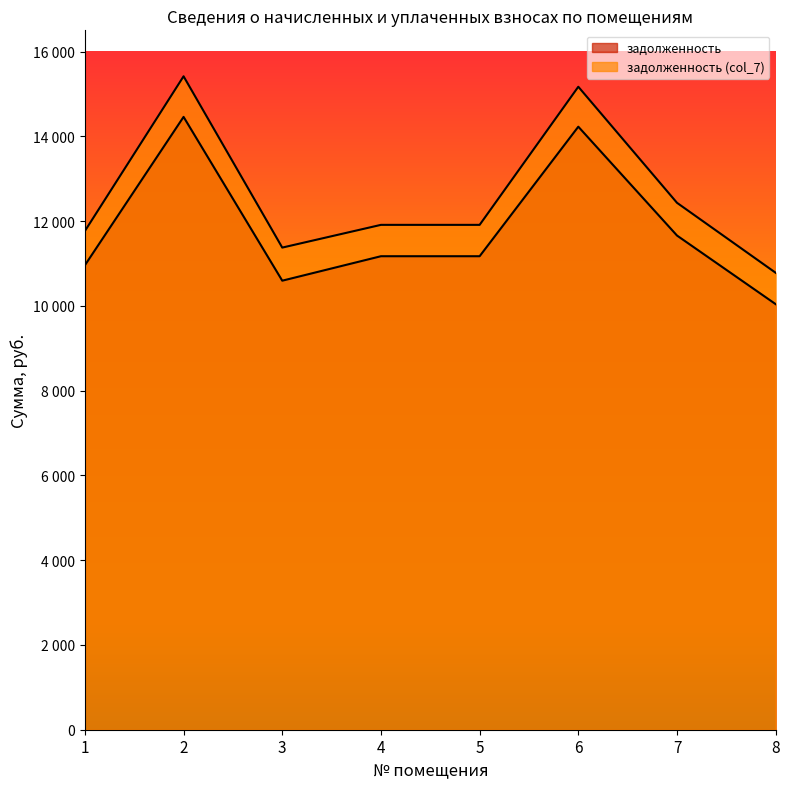

List the labels in order of задолженность value, smallest first.

8, 3, 1, 4, 5, 7, 6, 2